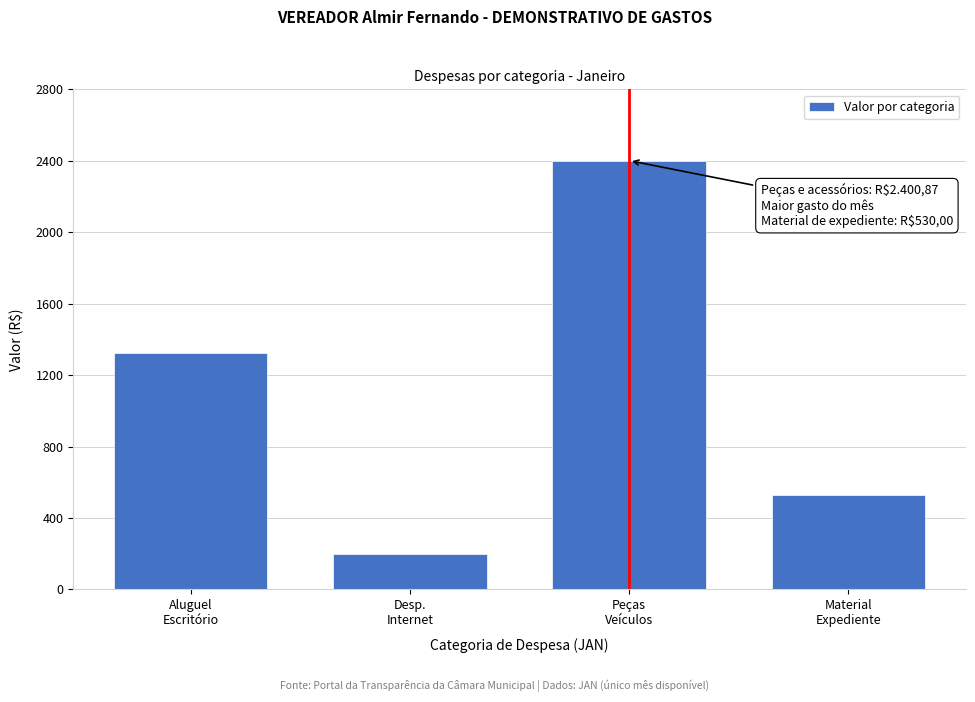

Reading left to right, list all the values displayed in this chart.

1324.0	197.4	2400.9	530.0